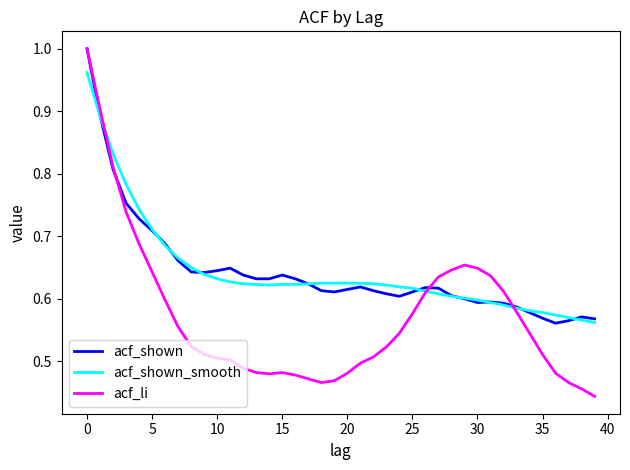

Which series has the largest range (max minus min)?

acf_li